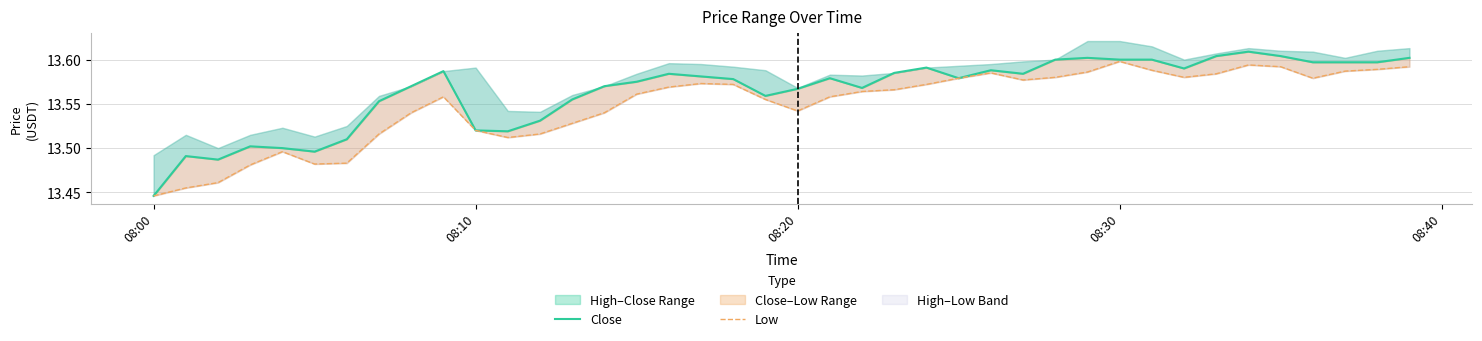

True or false: Close has a value of 3.7 at 28.

False